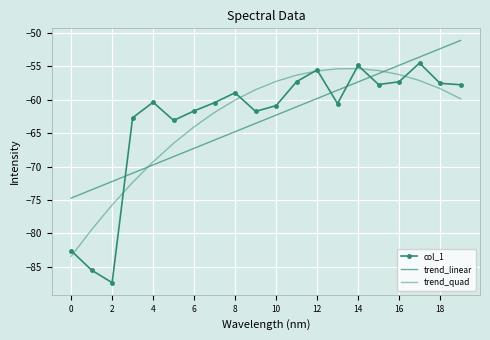

Reading left to right, transcribe all the data shown in this chart.

col_1: -82.6	-85.5	-87.4	-62.7	-60.4	-63.1	-61.7	-60.4	-58.9	-61.7	-60.9	-57.3	-55.5	-60.6	-54.9	-57.7	-57.3	-54.5	-57.5	-57.7
trend_linear: -74.7	-73.5	-72.2	-71.0	-69.8	-68.5	-67.3	-66.0	-64.8	-63.5	-62.3	-61.0	-59.8	-58.6	-57.3	-56.1	-54.8	-53.6	-52.3	-51.1
trend_quad: -83.5	-79.5	-75.8	-72.4	-69.3	-66.5	-64.0	-61.9	-60.0	-58.5	-57.2	-56.3	-55.7	-55.3	-55.3	-55.6	-56.2	-57.1	-58.3	-59.8